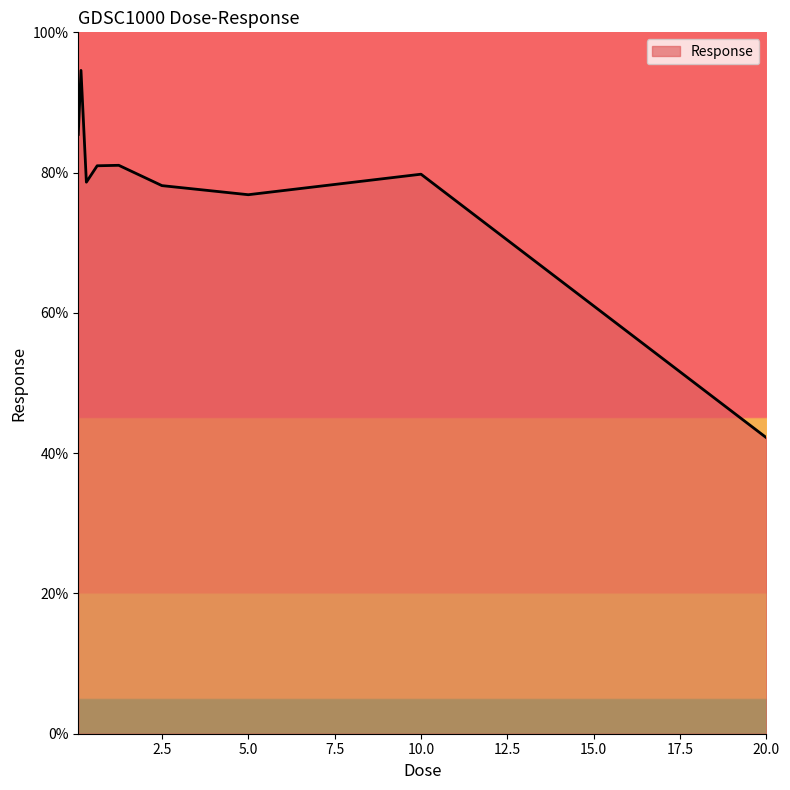

What is the smallest value displayed?

42.2